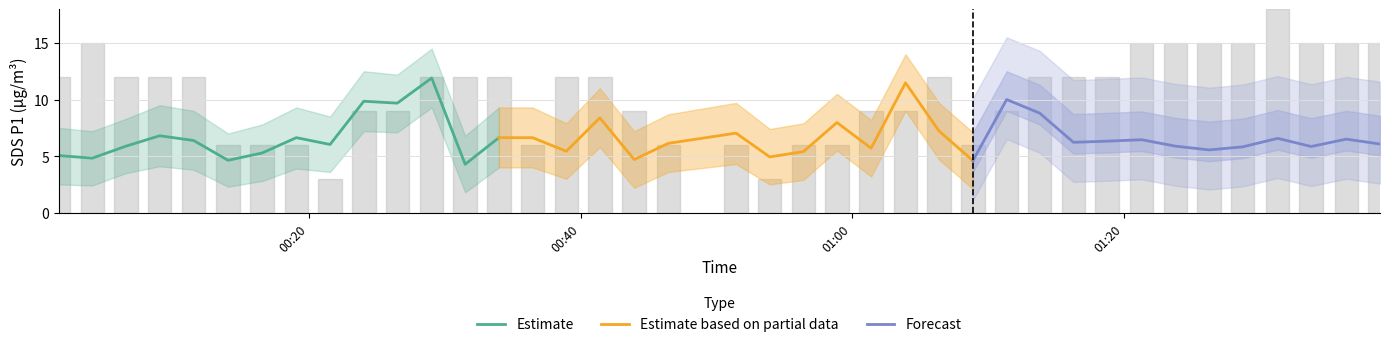

Does the chart display data point markers on the line(s)?

No